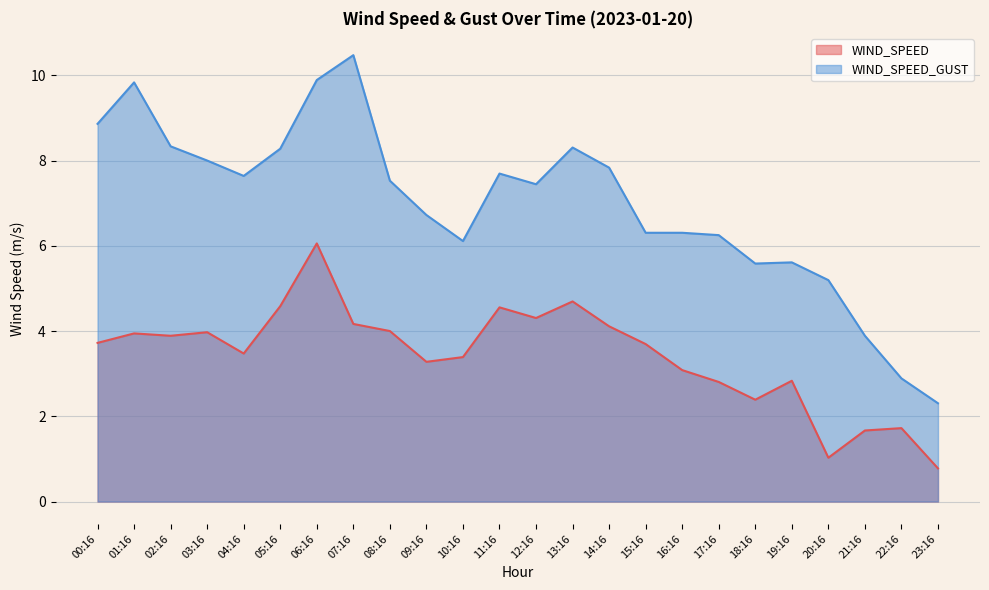

What is the difference between the maximum and second lowest values in the WIND_SPEED series?

5.0